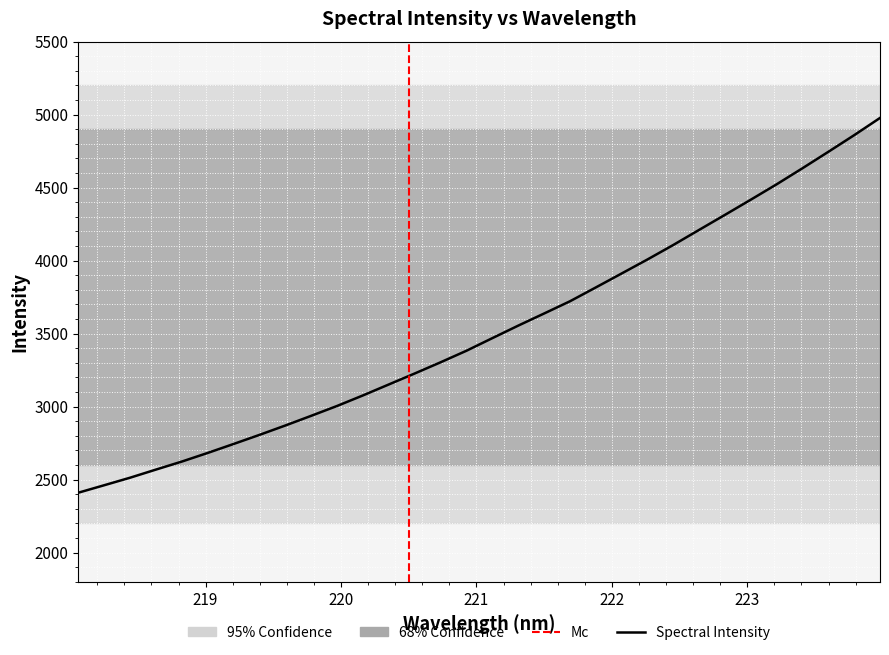

How many lines are shown in the chart?

1